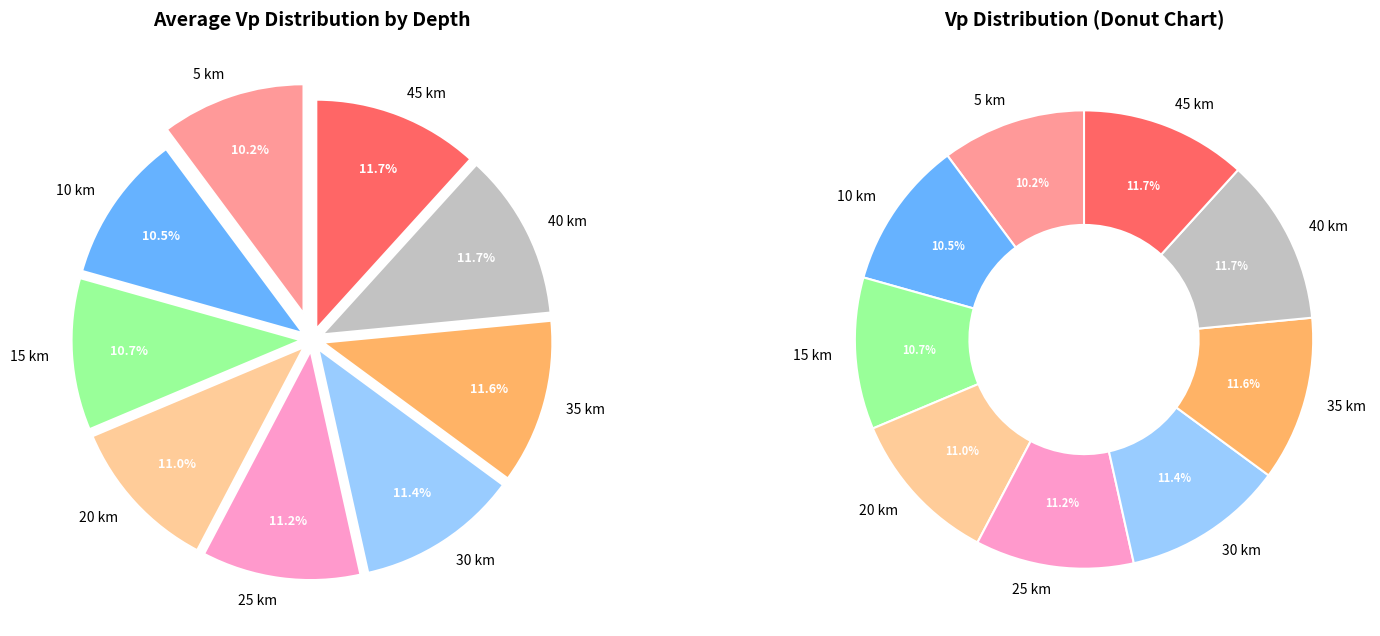

To the nearest percent, what is the combined percentage of 30 km and 15 km?

22%